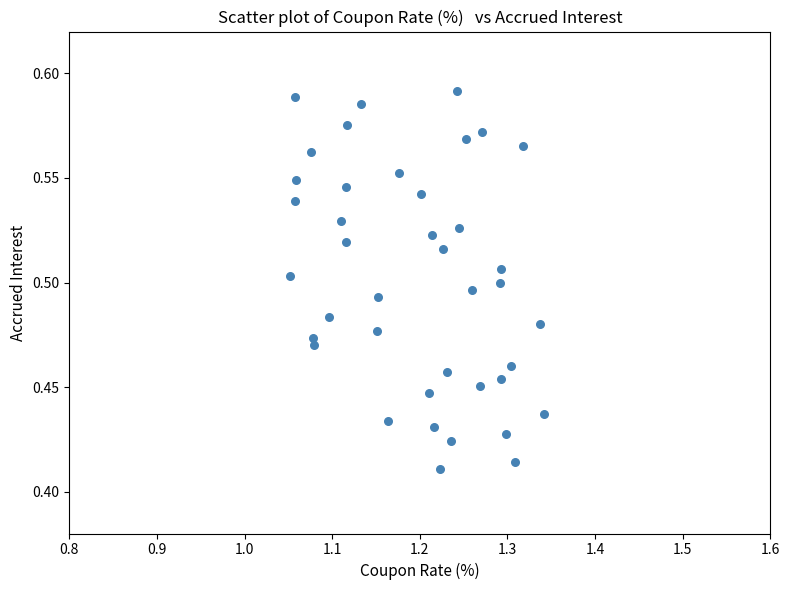

What is the range of X values (max minus min)?

0.3